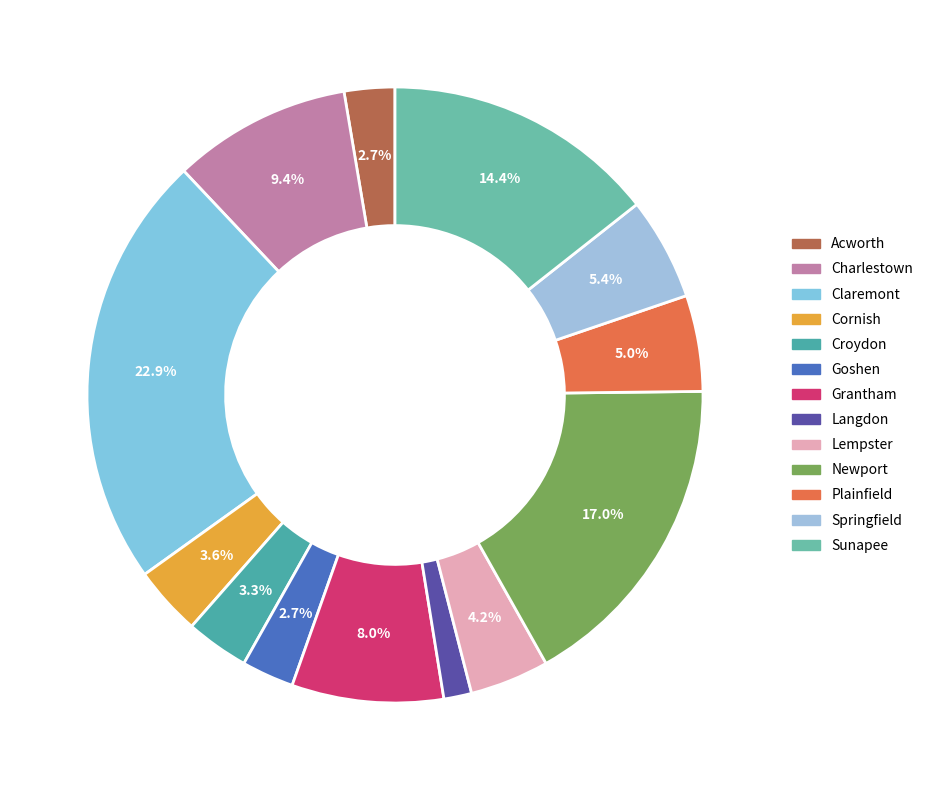

Which category has the biggest portion of the pie?

Claremont